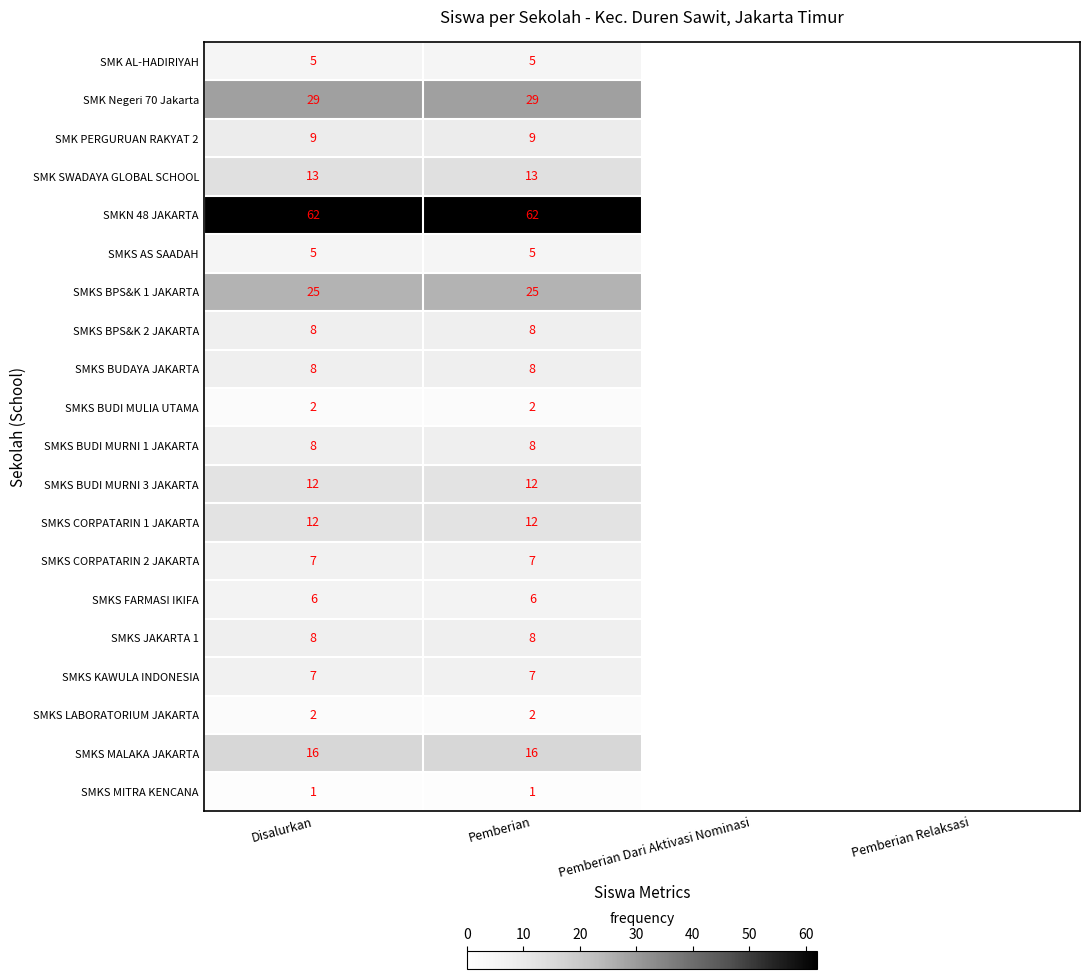

Count the number of categories in the chart.

4